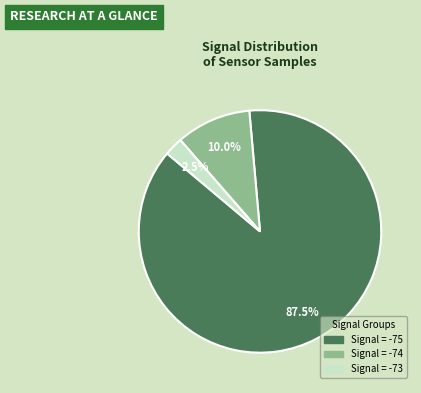

Does any single category account for the majority?

Yes